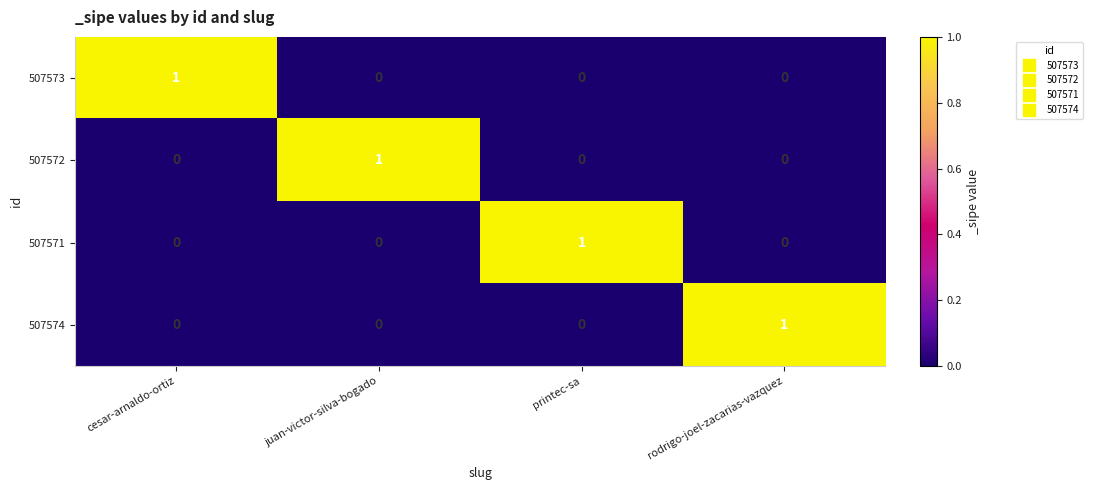

How many data points in 507574 are above 0?

1